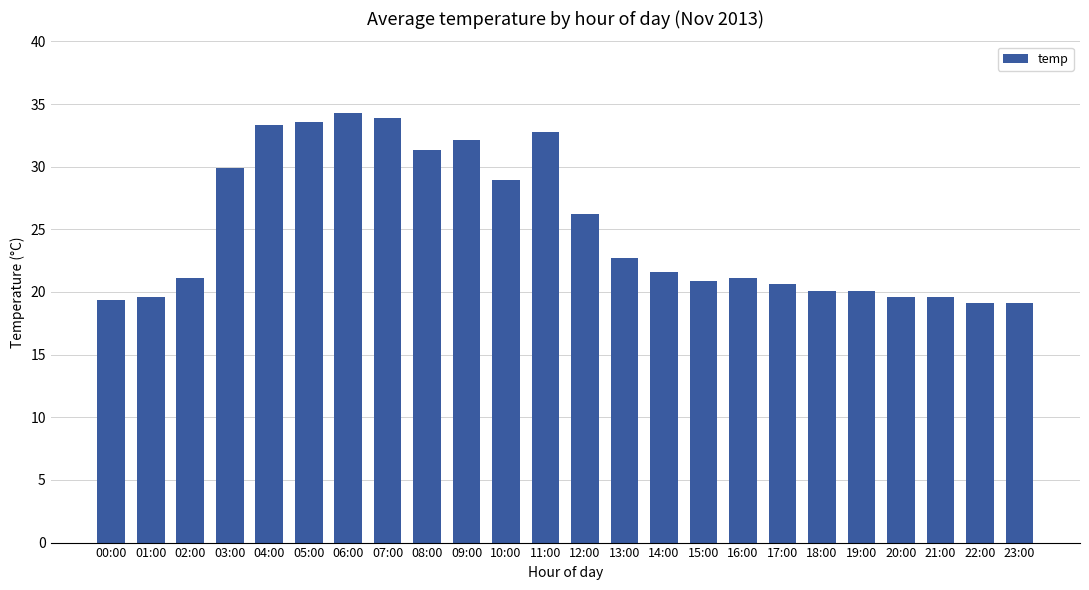

What is the label of the 18th bar from the left?

17:00